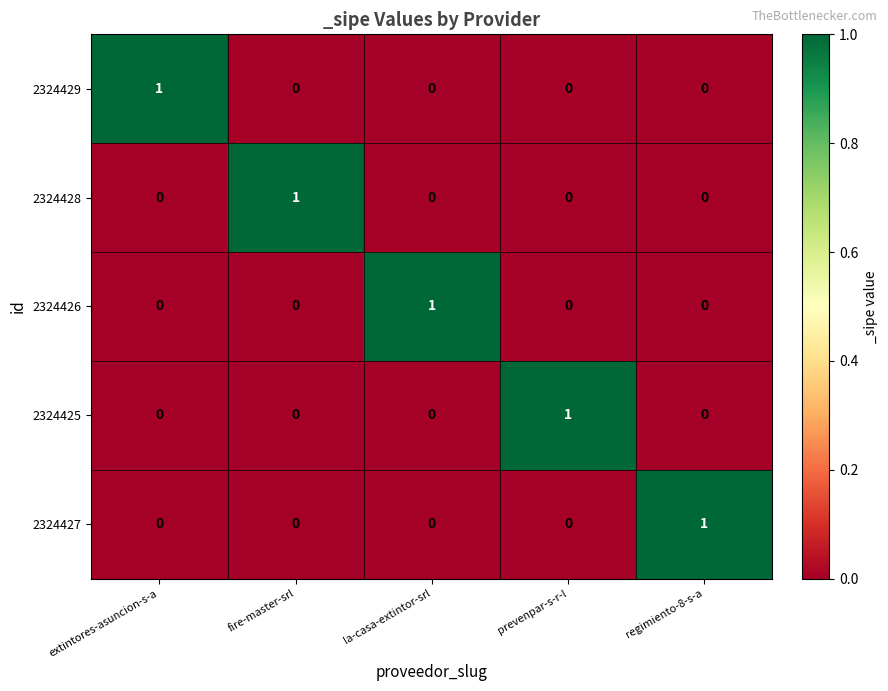

Count the number of categories in the chart.

5